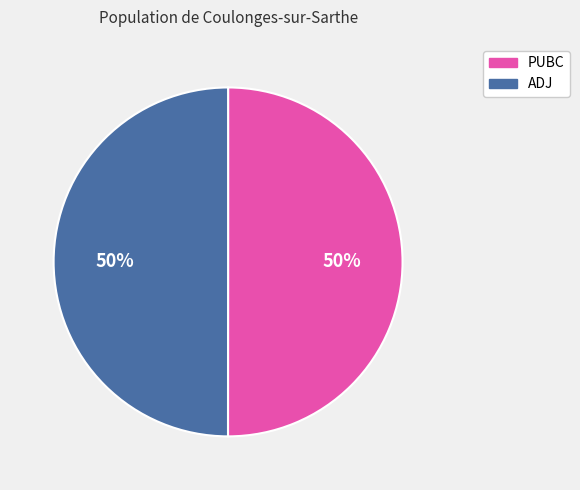

Is it true that ADJ is 63% of the pie?

False